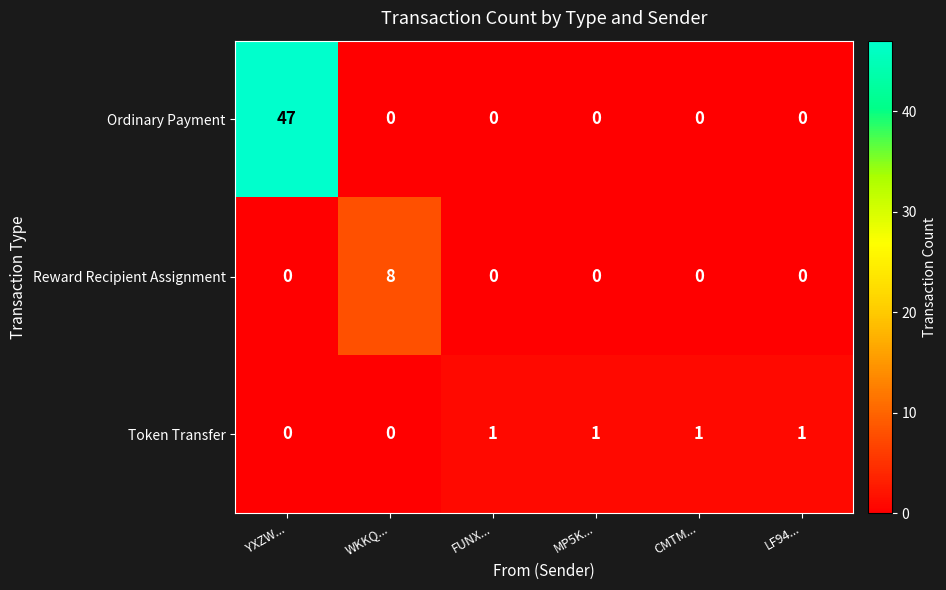

Rank the series by their maximum value, from highest to lowest.

Ordinary Payment, Reward Recipient Assignment, Token Transfer